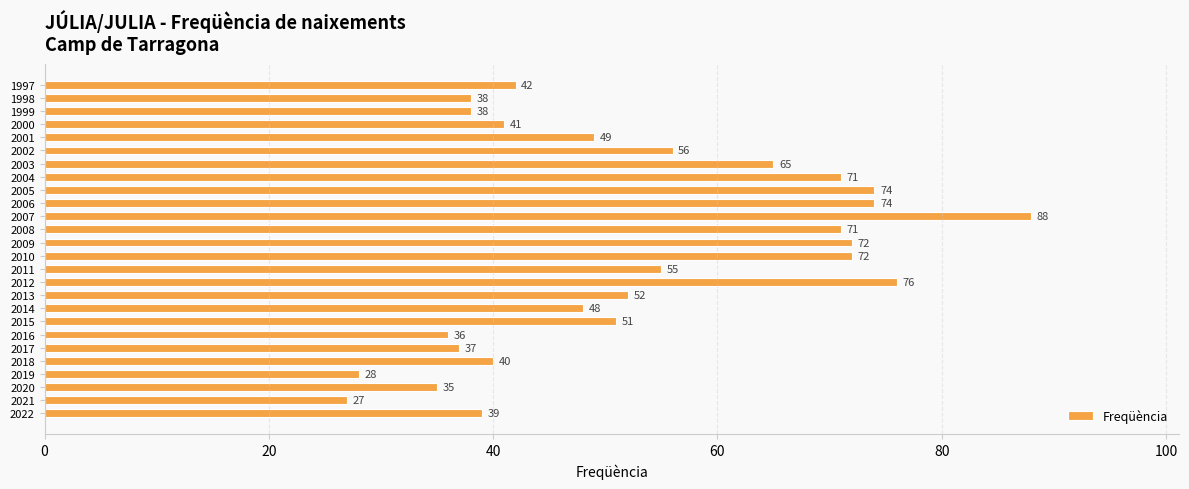

How many categories are shown in the chart?

26